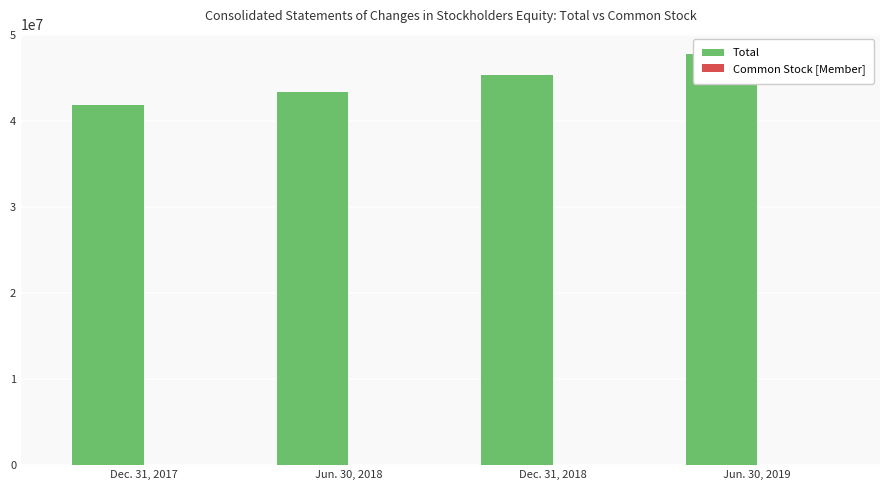

Reading left to right, list all the values displayed in this chart.

Total: Dec. 31, 2017=41798932	Jun. 30, 2018=43310382	Dec. 31, 2018=45394707	Jun. 30, 2019=47735033
Common Stock [Member]: Dec. 31, 2017=16678	Jun. 30, 2018=16751	Dec. 31, 2018=16830	Jun. 30, 2019=16911